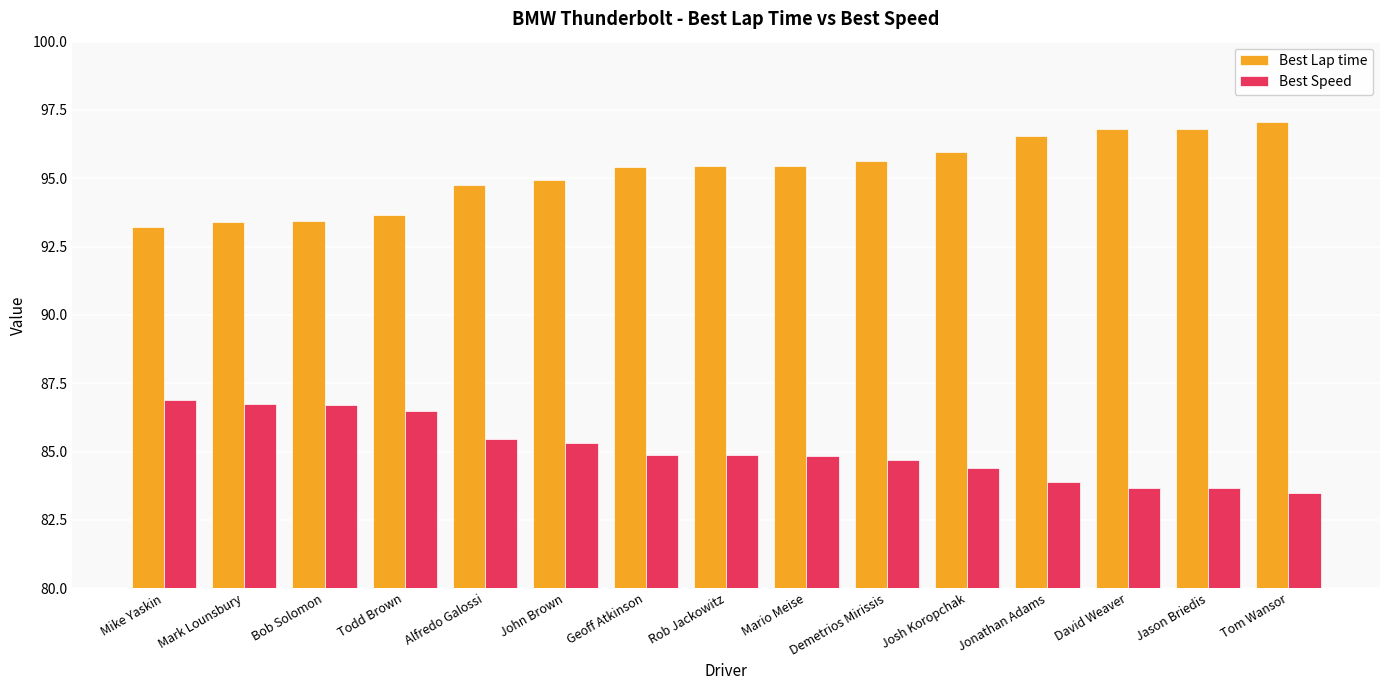

Which category has the highest value in the Best Speed series?

Mike Yaskin